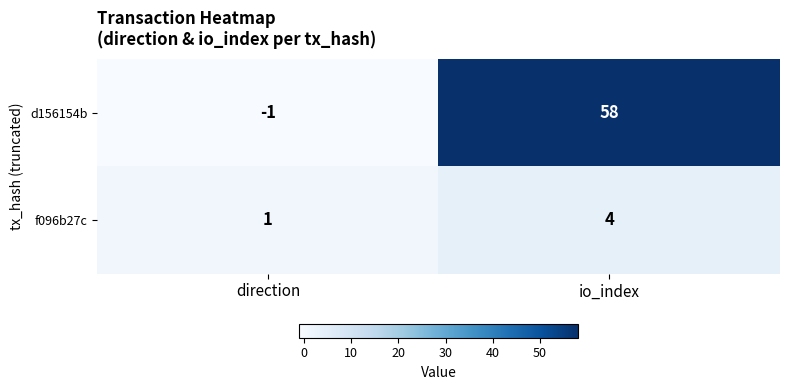

Reading left to right, what are all the values shown in this chart?

d156154b: direction=-1	io_index=58
f096b27c: direction=1	io_index=4